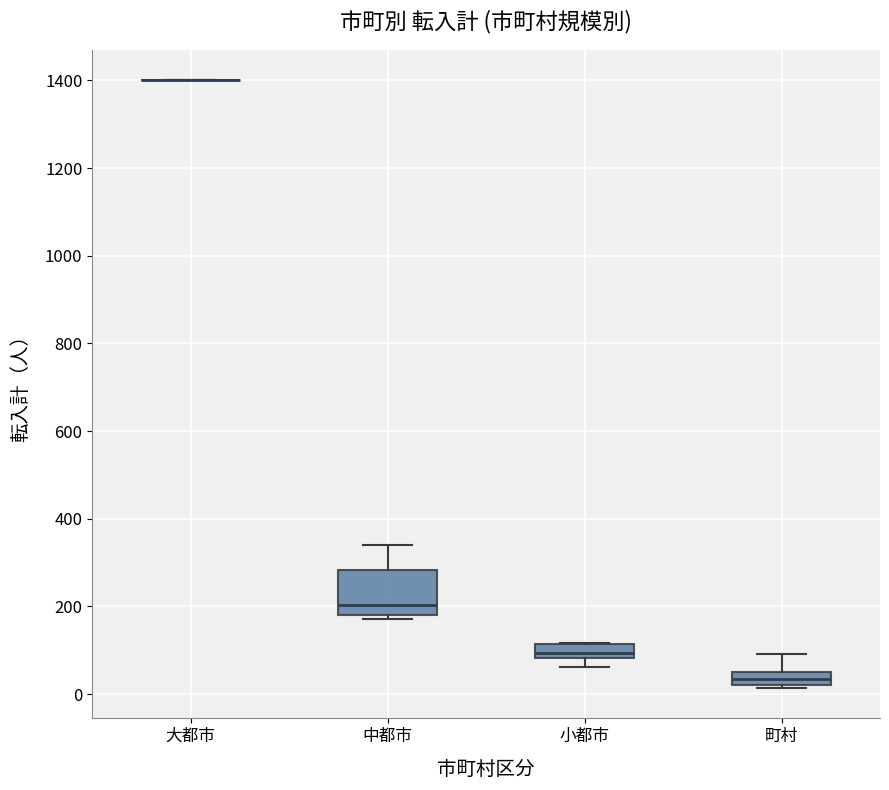

Which box is the tallest, from its lower edge to its upper edge?

中都市